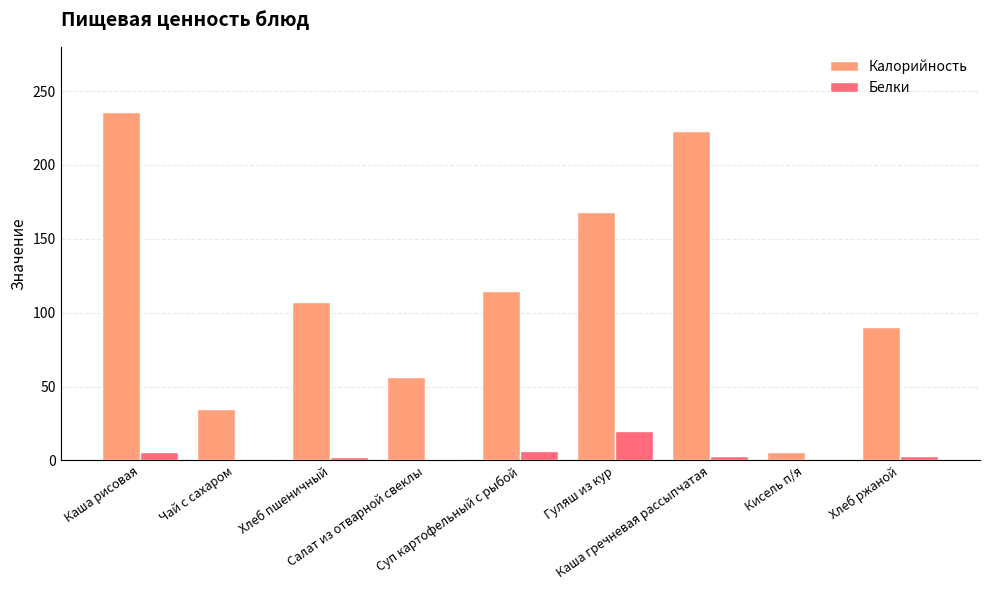

Is it true that Калорийность equals 56.3 at Салат из отварной свеклы?

True